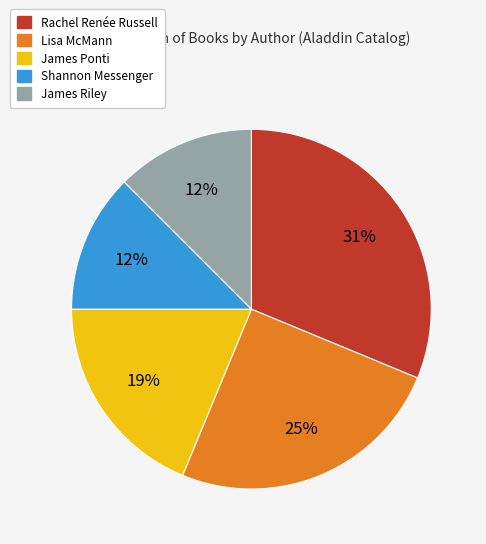

Do Lisa McMann and James Ponti together represent more than half of the pie?

No